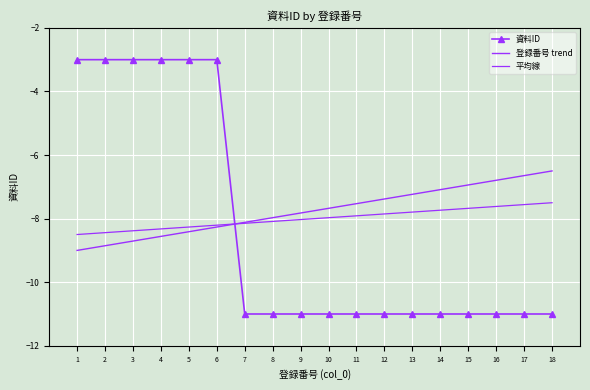

Is the value of 平均線 at 1 greater than the value of 資料ID at 1?

No